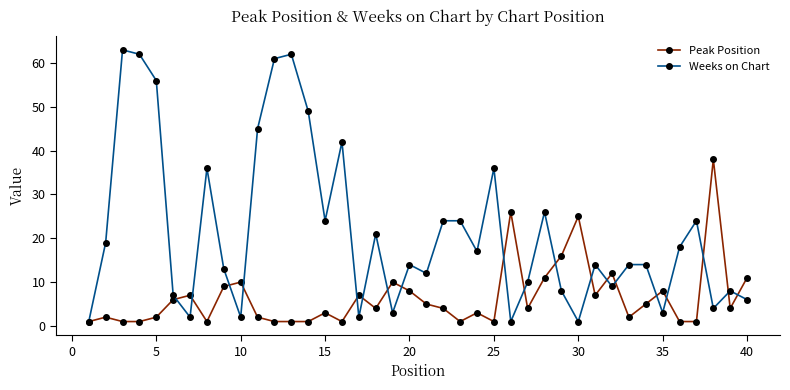

What is the value of the Peak Position point at the 34th from the left?

5